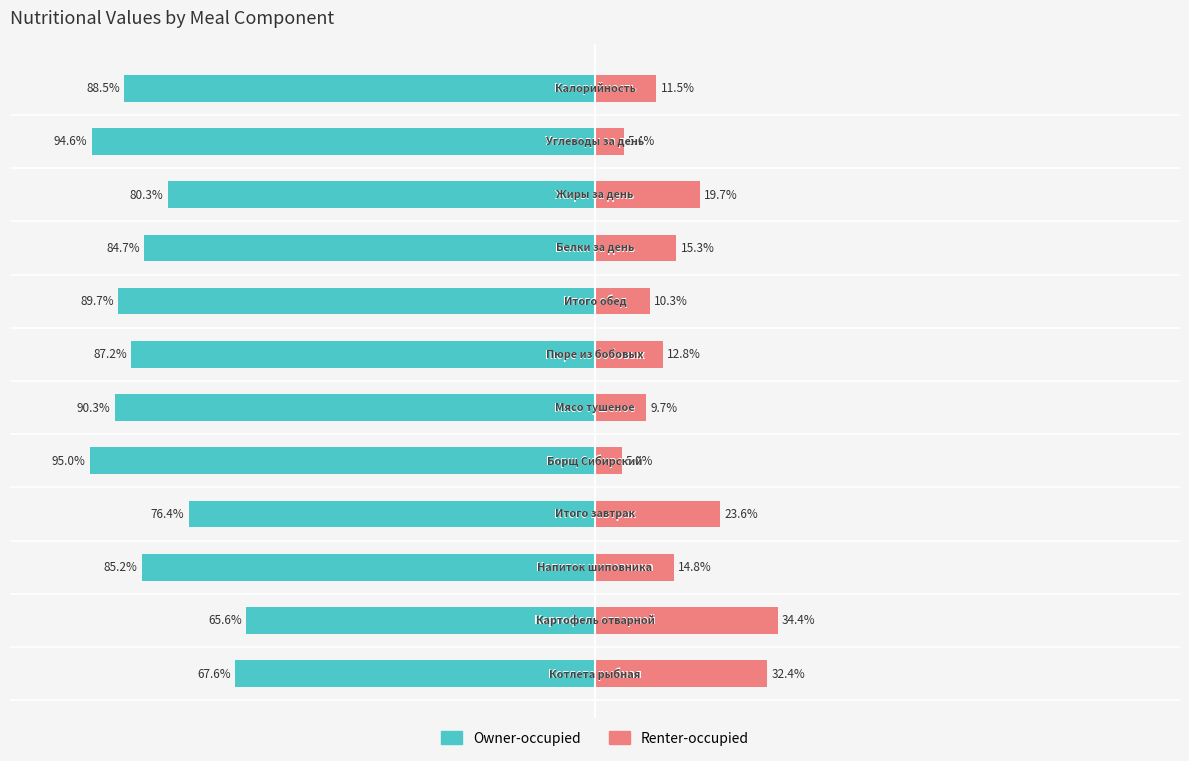

What is the difference between the maximum and minimum values in the Owner-occupied series?

29.4